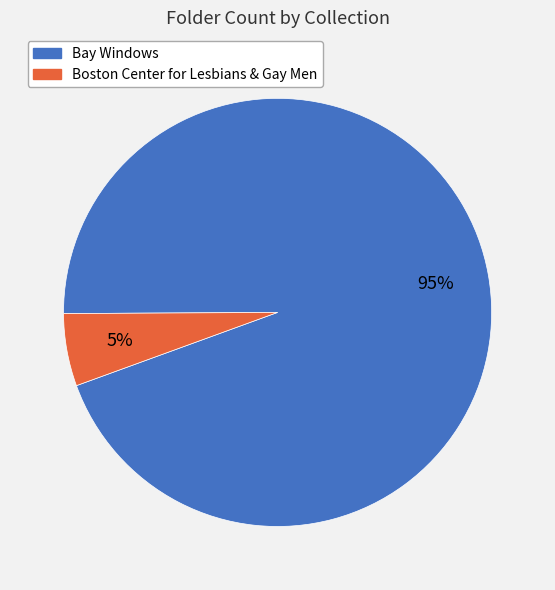

Count the number of slices in the pie.

2